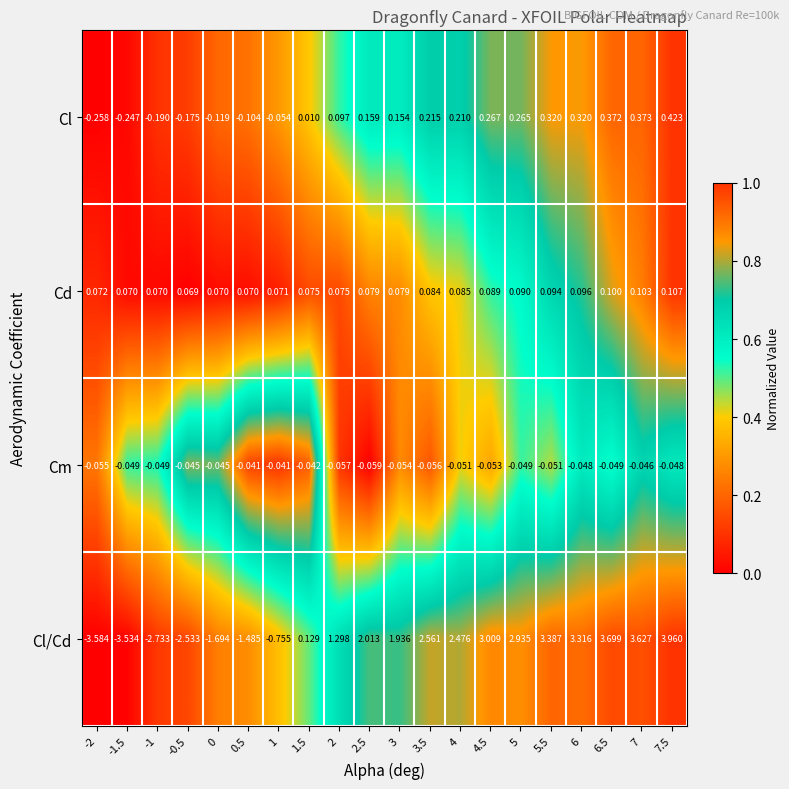

Which series changed the most between 1 and 6?

Cl/Cd